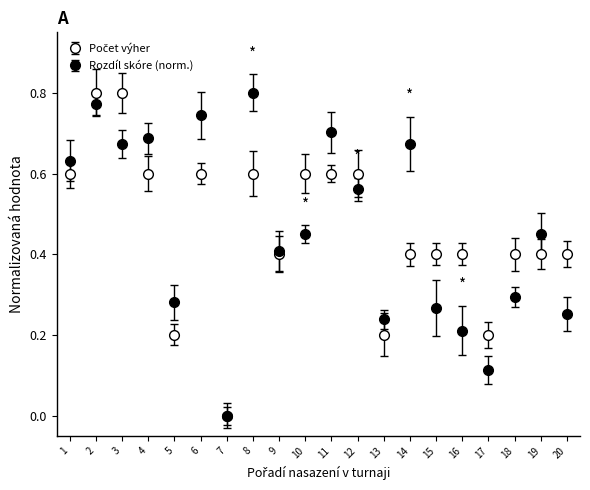

Where is Počet výher nearest to the value 0?

7